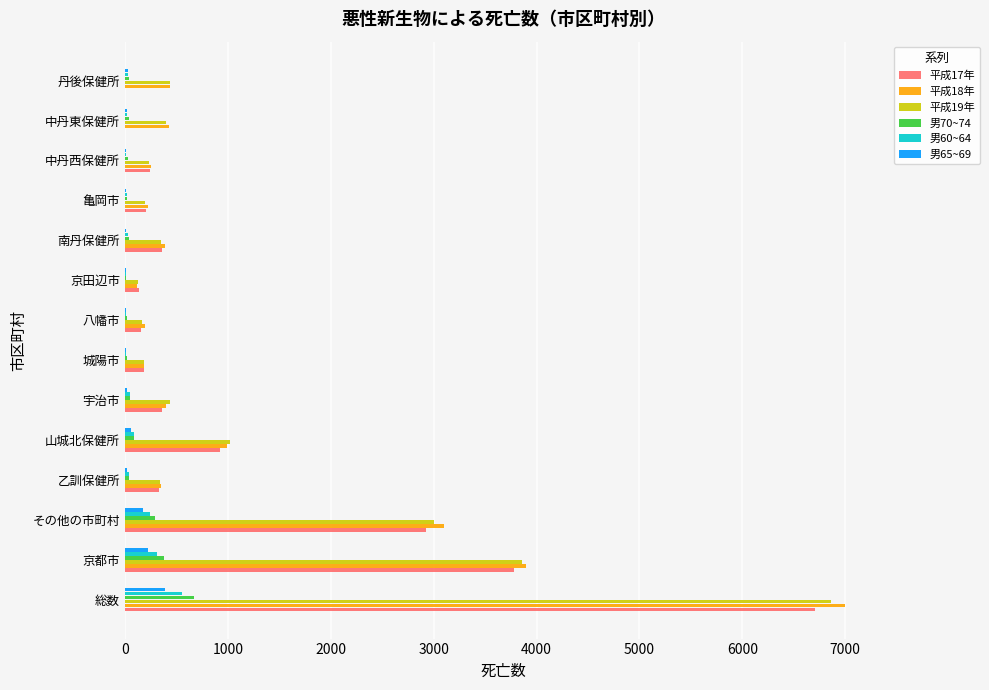

What is the maximum value shown in the chart?

6997